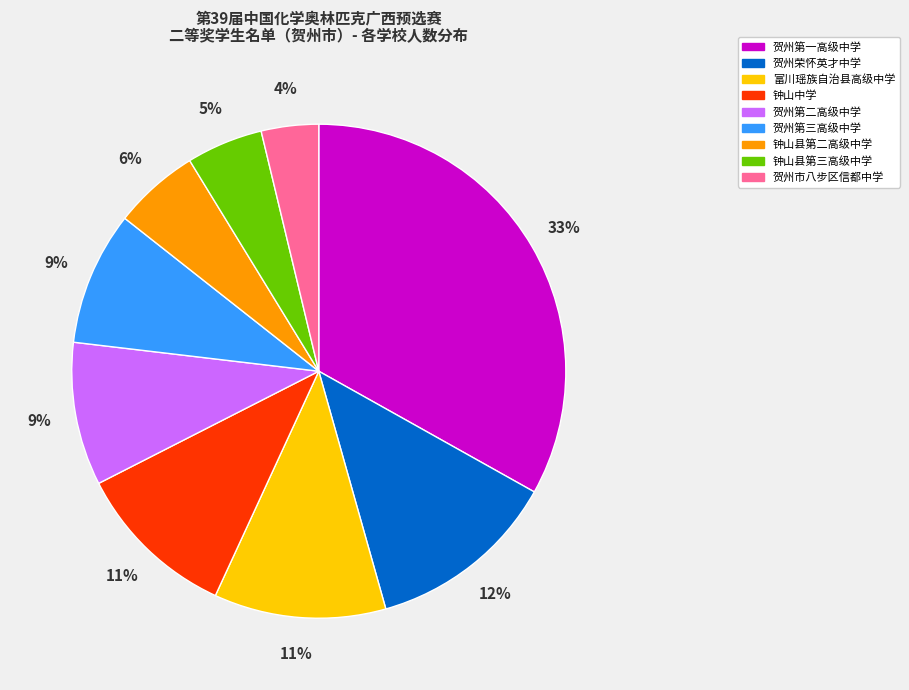

Which has a higher value, 钟山县第二高级中学 or 贺州第一高级中学?

贺州第一高级中学